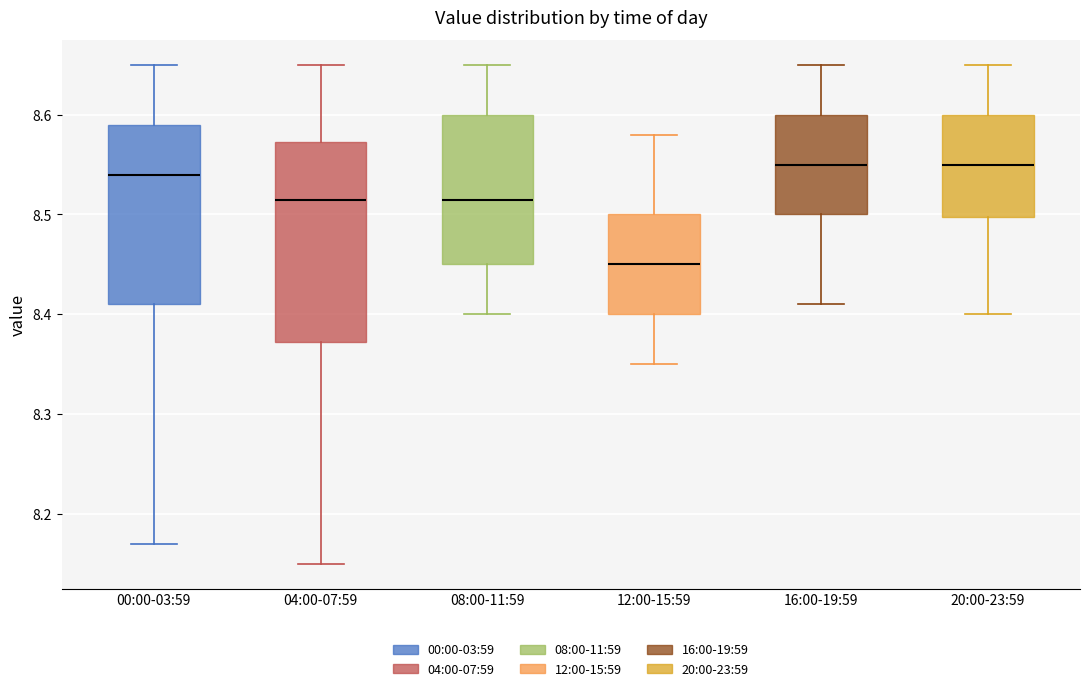

Reading left to right, transcribe this box plot: for each box, give where its median line is, the range the box spans, and where its two whiskers end, as read against the y-axis. The values are not printed on the chart, so give them approximately, as read against the axis.

00:00-03:59: median 8.54, box 8.41 to 8.59, whiskers 8.17 to 8.65
04:00-07:59: median 8.52, box 8.37 to 8.57, whiskers 8.15 to 8.65
08:00-11:59: median 8.52, box 8.45 to 8.60, whiskers 8.40 to 8.65
12:00-15:59: median 8.45, box 8.40 to 8.50, whiskers 8.35 to 8.58
16:00-19:59: median 8.55, box 8.50 to 8.60, whiskers 8.41 to 8.65
20:00-23:59: median 8.55, box 8.50 to 8.60, whiskers 8.40 to 8.65